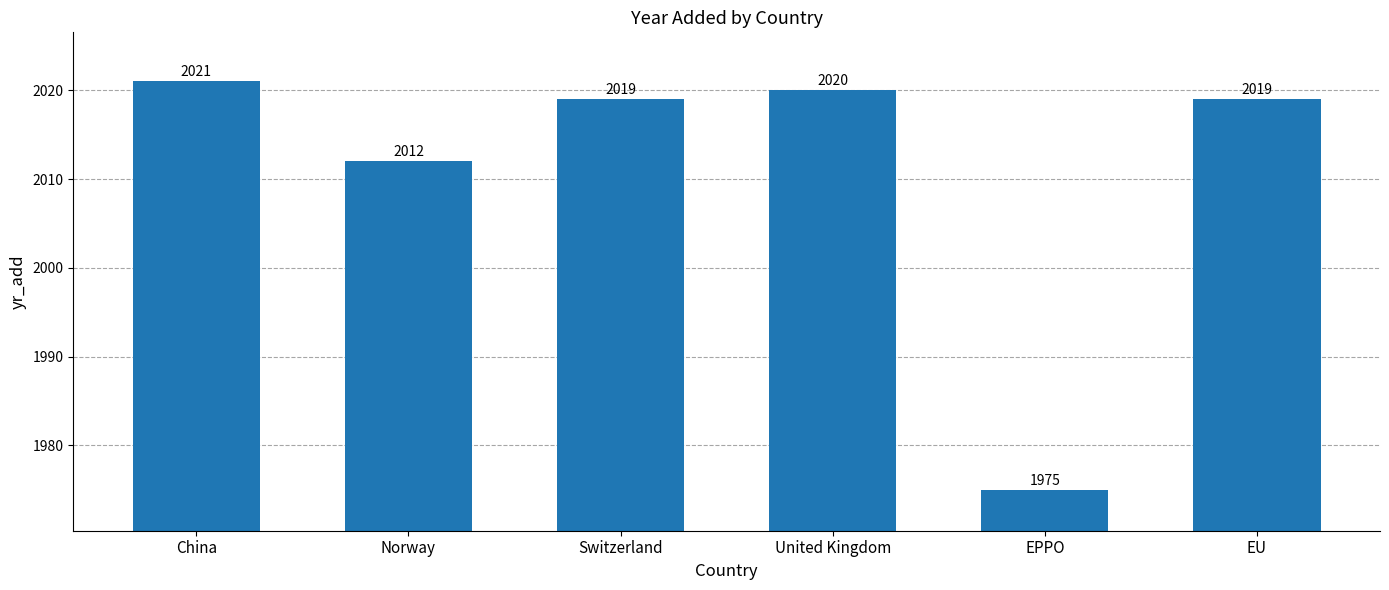

What is the average value?

2011